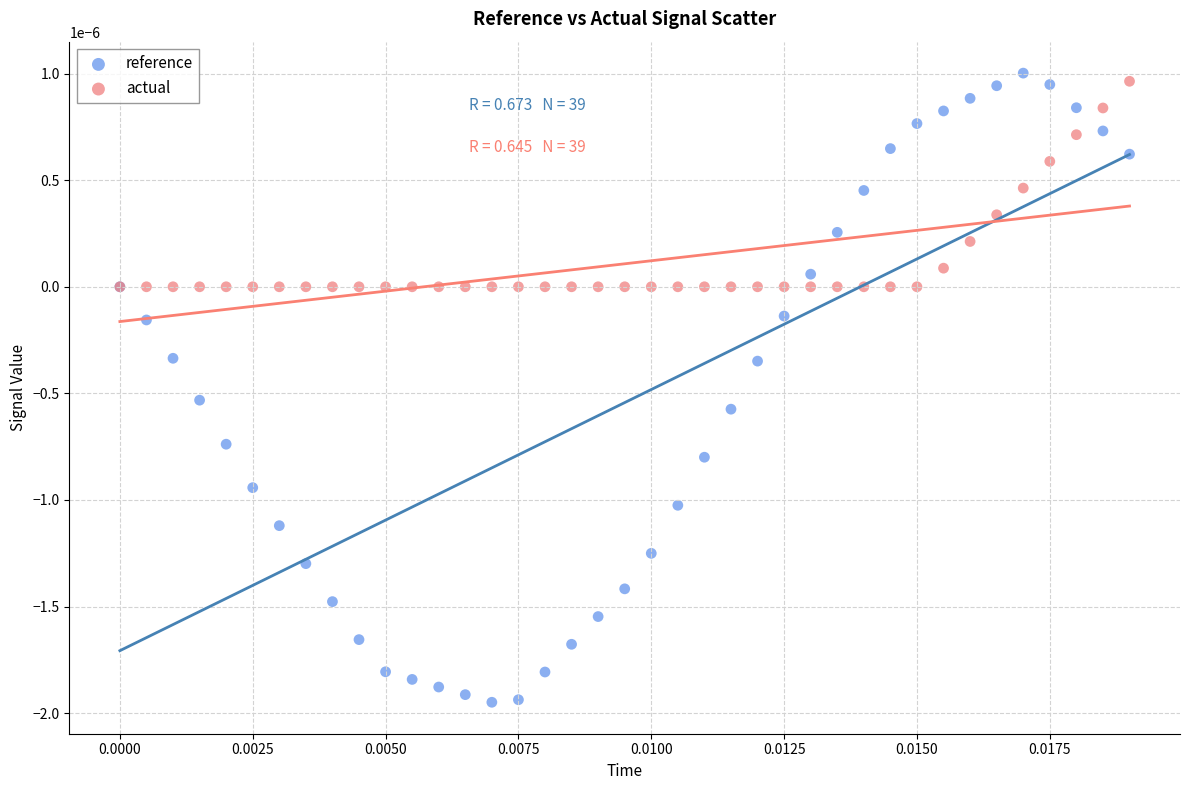

Which series has the largest Y range (max minus min)?

reference